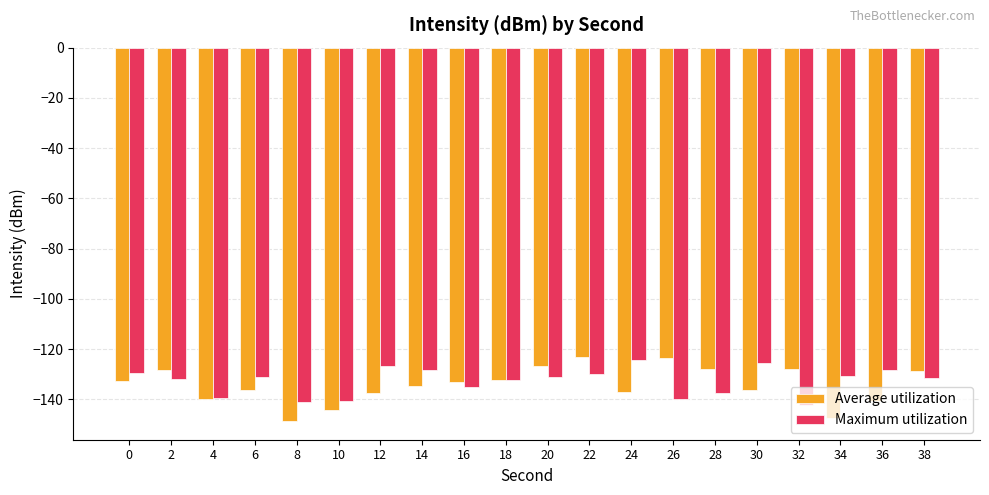

Rank the series at 24 from lowest to highest value.

Average utilization, Maximum utilization